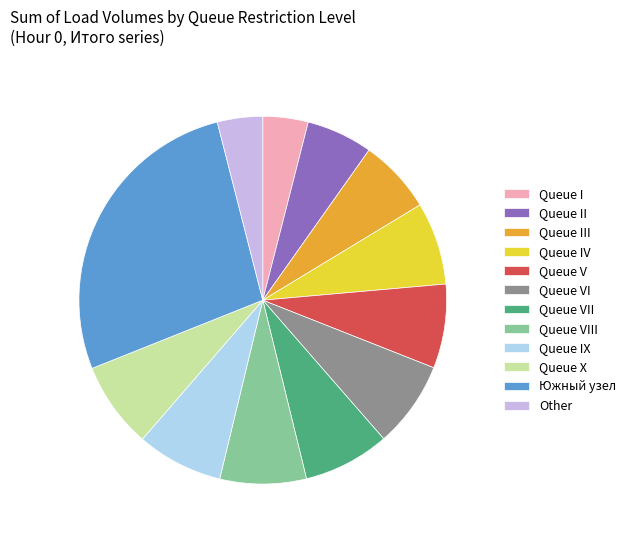

Which category has the biggest portion of the pie?

Южный узел